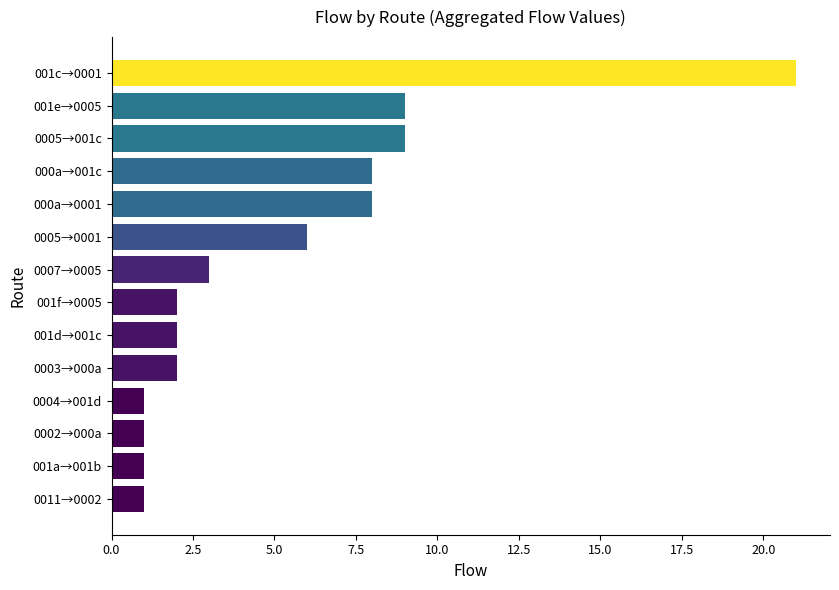

What is the maximum value shown in the chart?

21